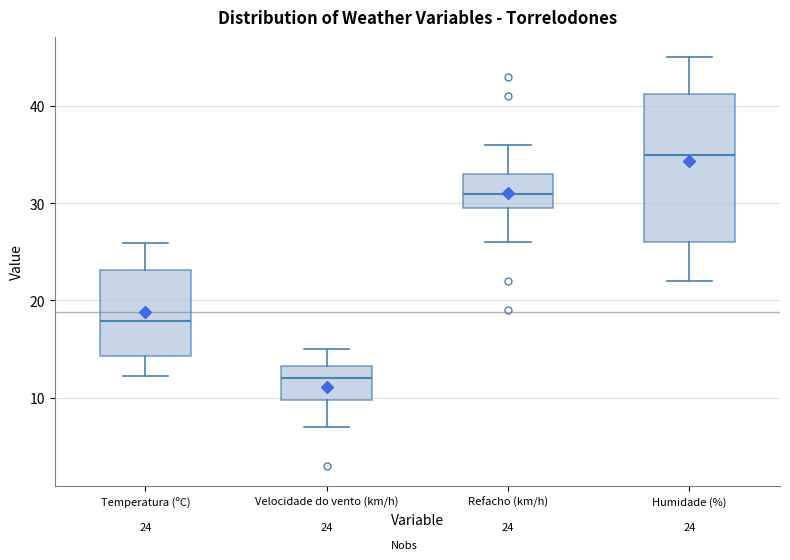

Which box is the tallest, from its lower edge to its upper edge?

Humidade (%)